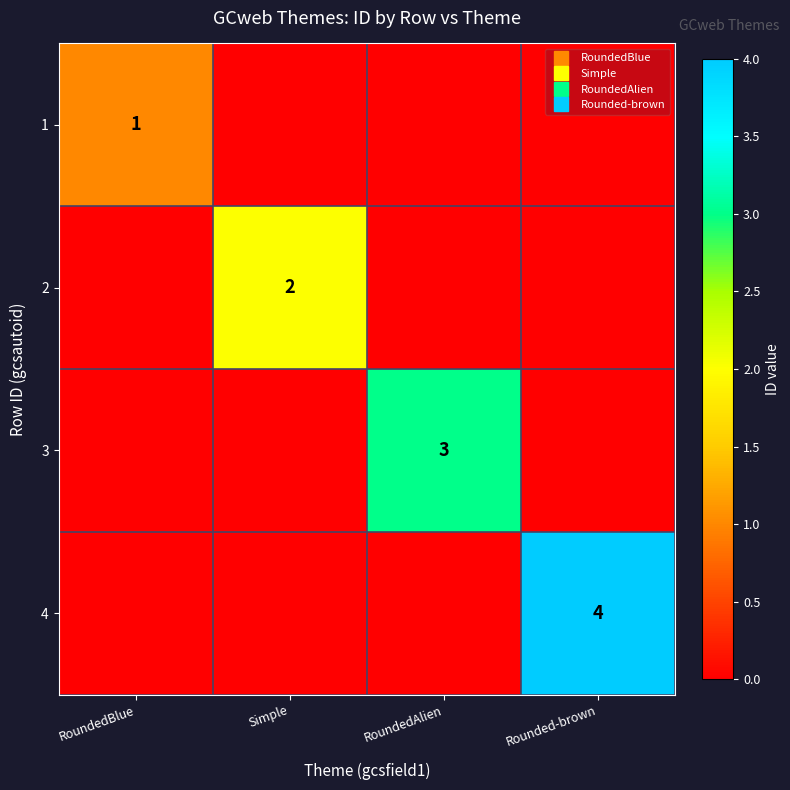

At RoundedBlue, list the series in order from smallest to largest.

2, 3, 4, 1